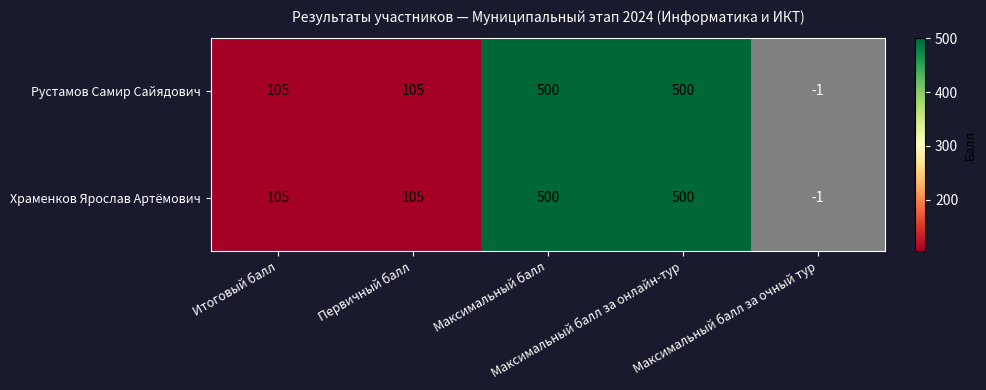

Rank the series by their average value, from highest to lowest.

Рустамов Самир Сайядович, Храменков Ярослав Артёмович